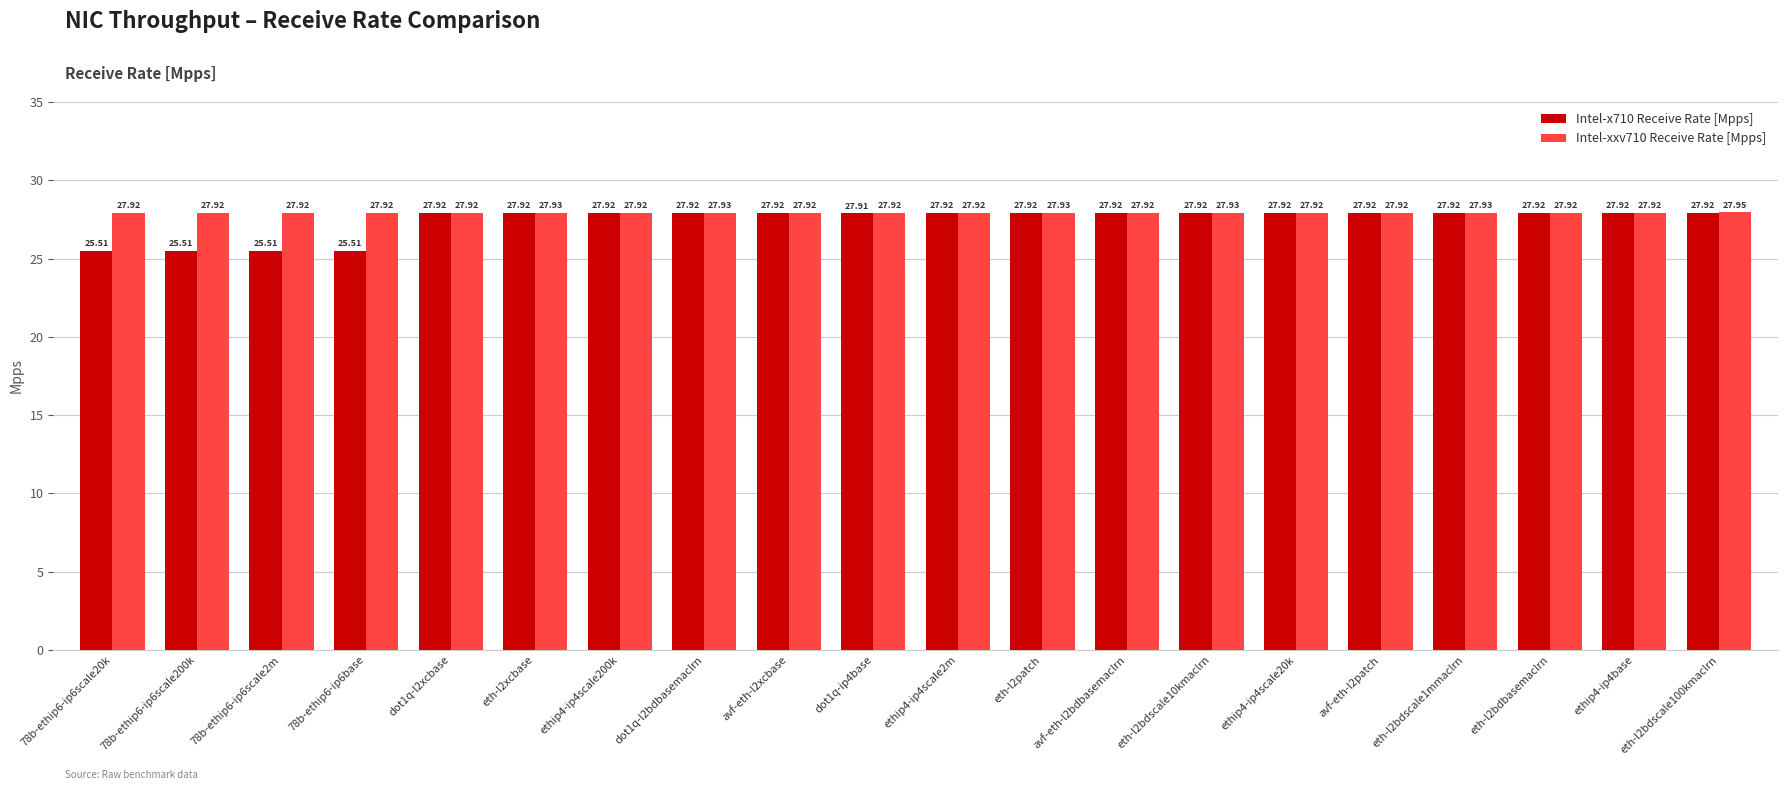

What is the total value across all series at eth-l2patch?

55.9